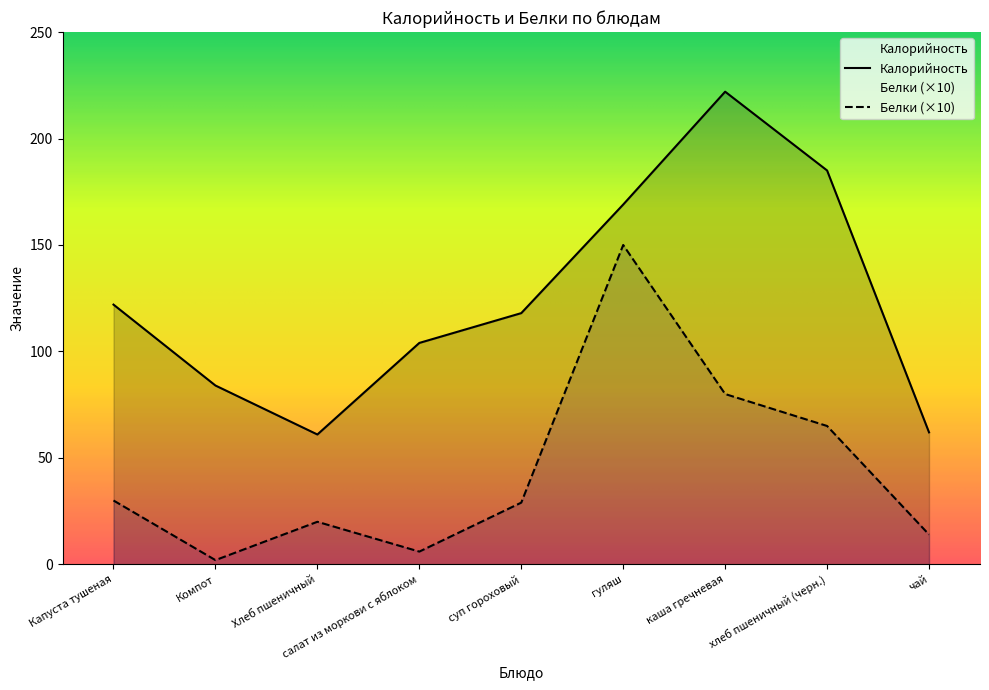

What is the approximate value of Калорийность at чай, to the nearest 50?

50